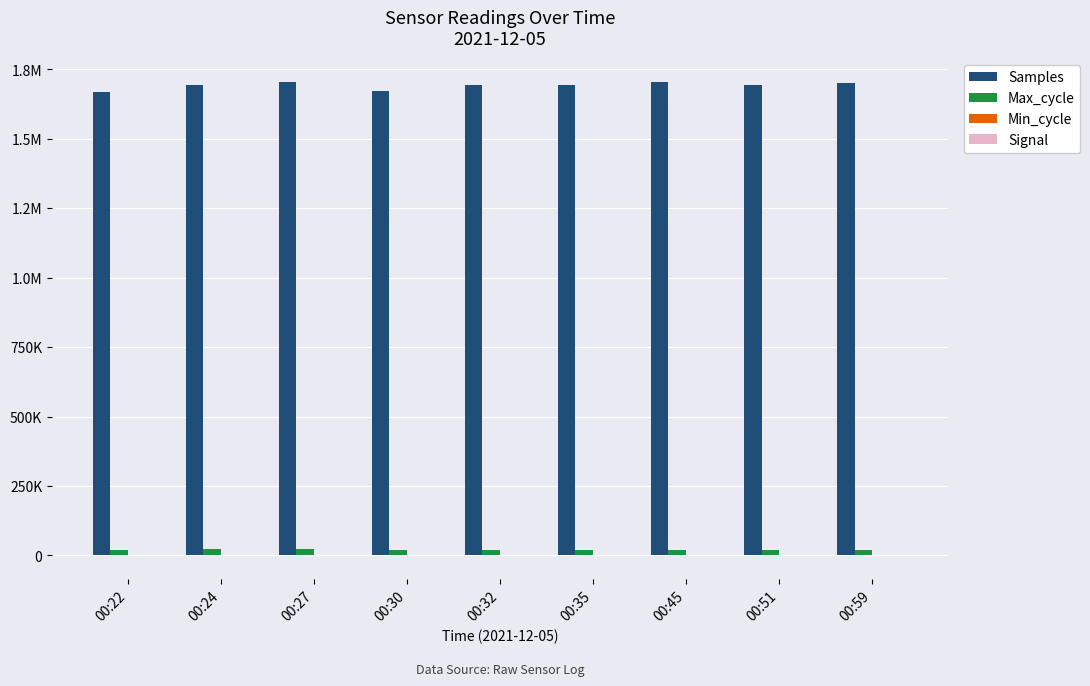

How many categories are shown in the chart?

9